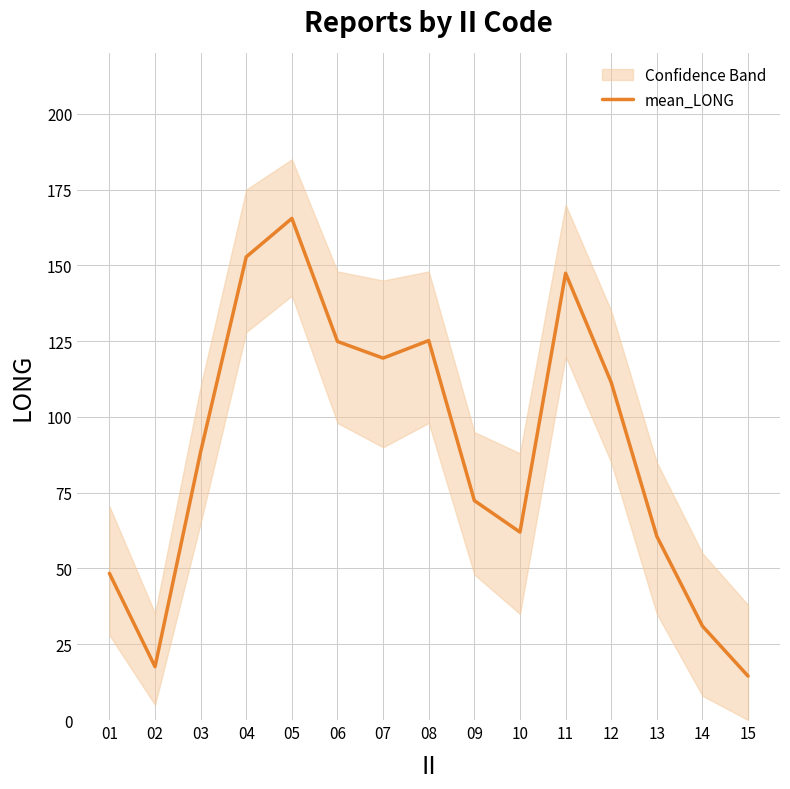

At which category does the chart reach its minimum across all series?

15